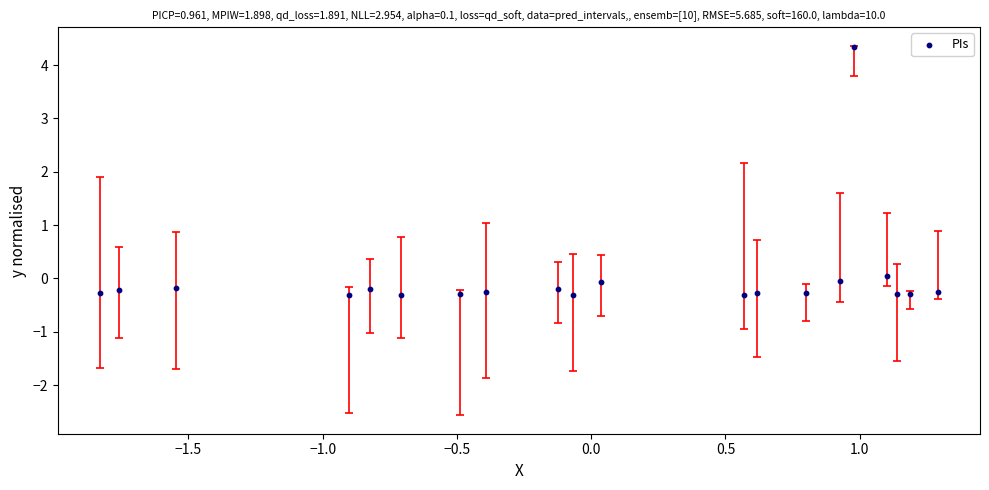

What is the range of Y values (max minus min)?

4.7